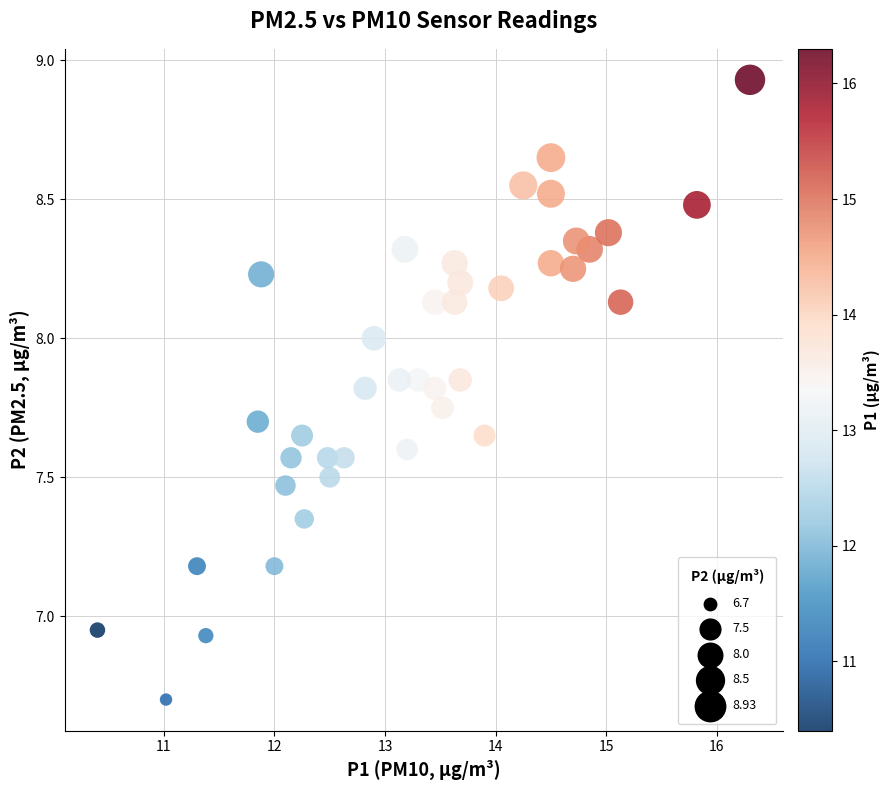

What is the range of X values (max minus min)?

5.9